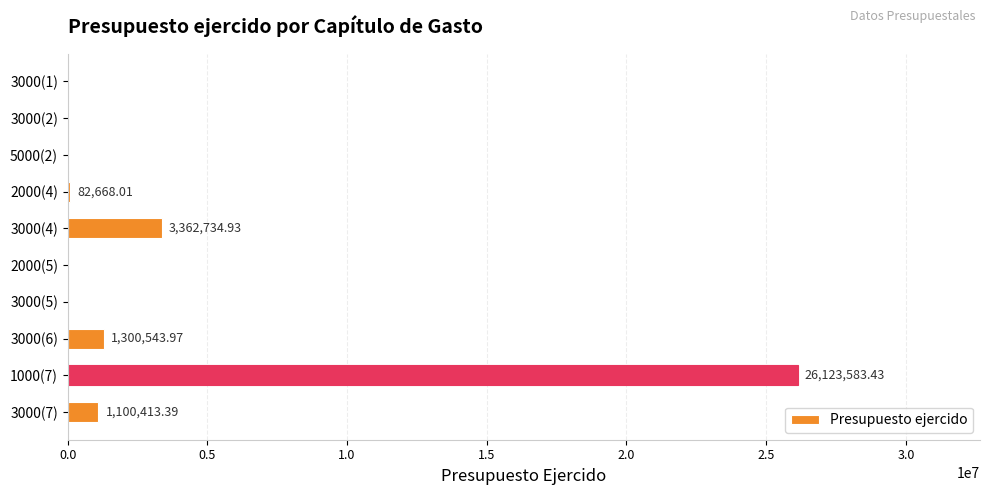

What is the change in value from 5000(2) to 2000(4)?

+82668.0